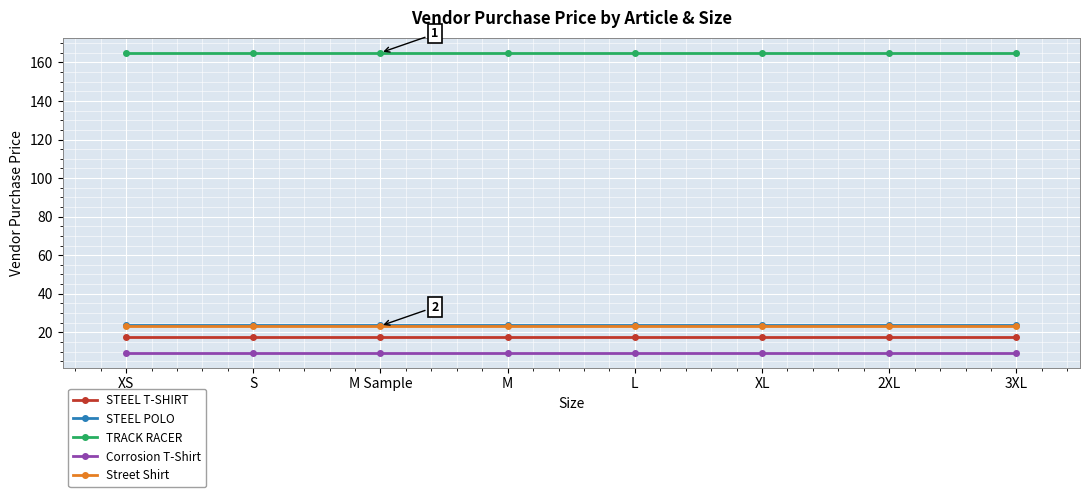

Which series has the largest total across all categories?

TRACK RACER